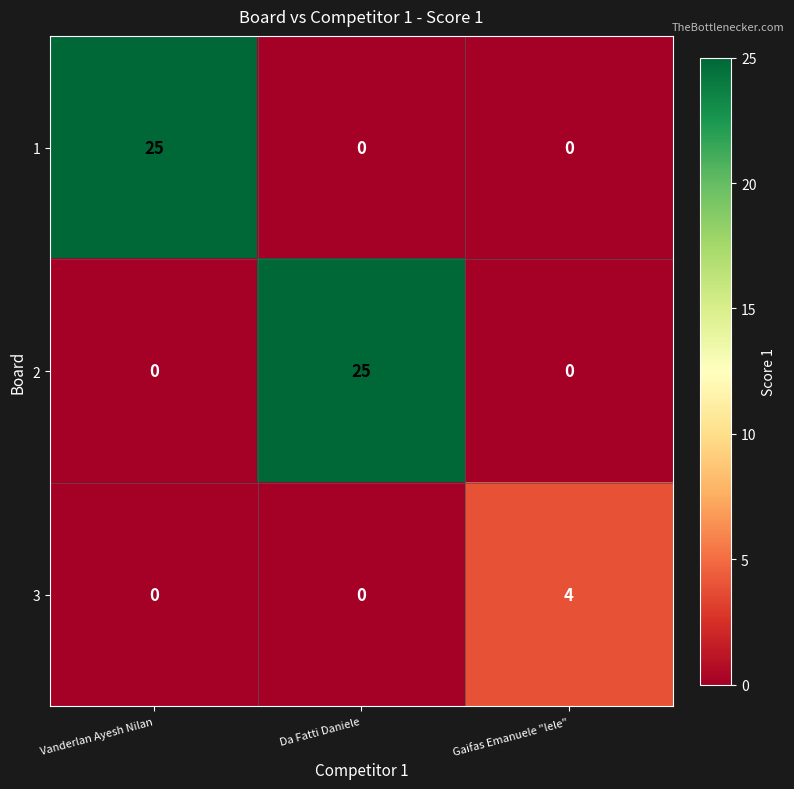

Count the 2 values in the range 0 to 25.

3